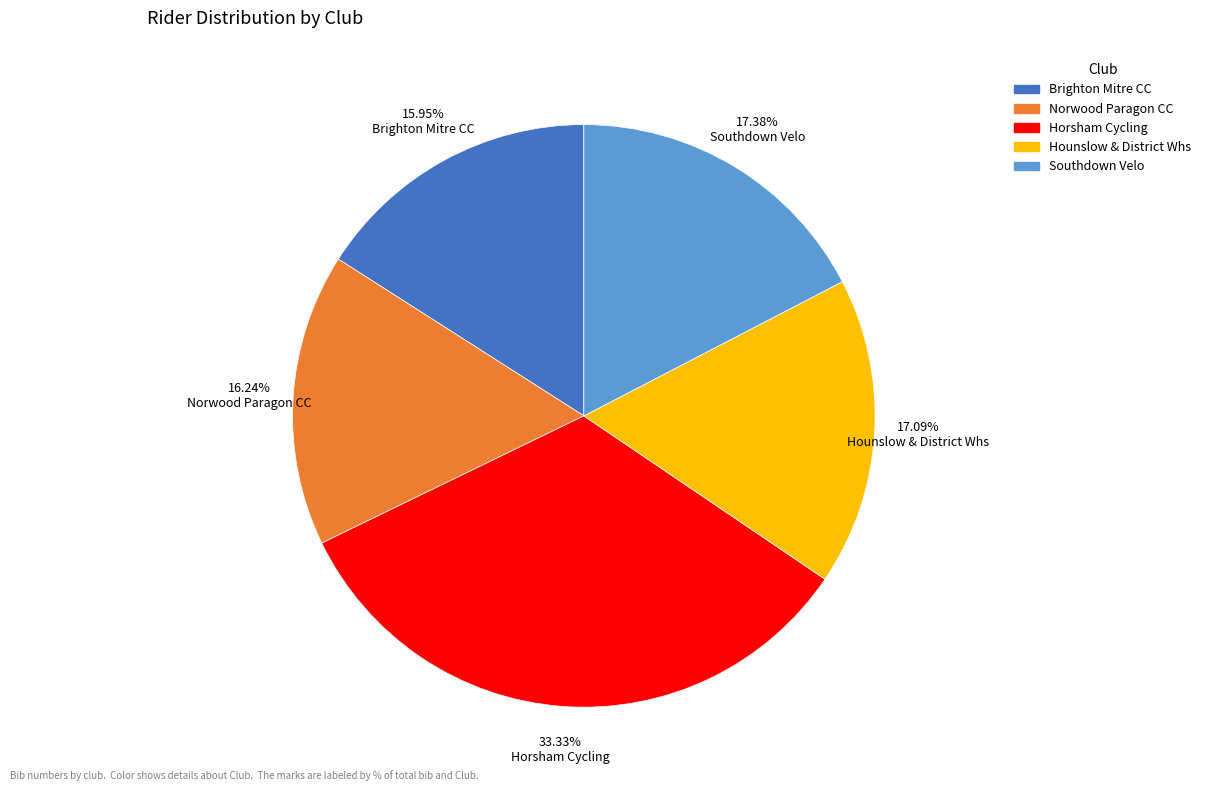

How many segments does this pie chart have?

5